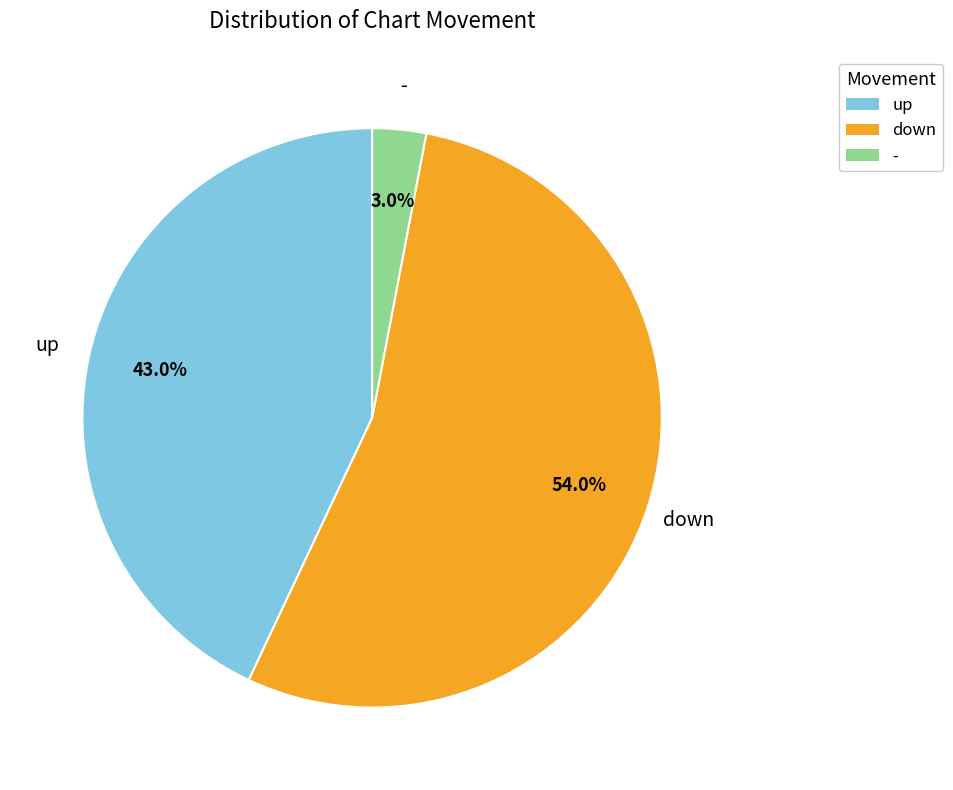

Which slice is the largest?

down